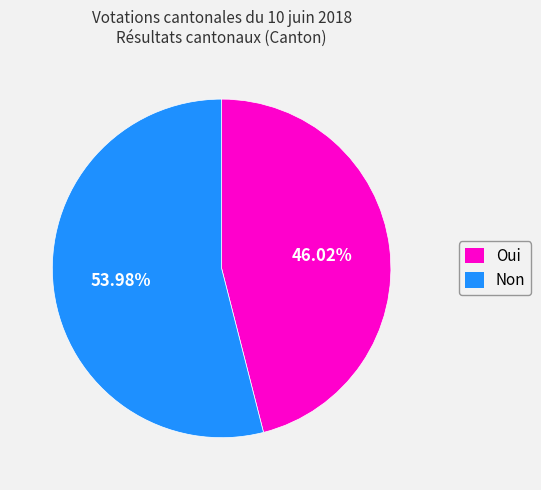

Approximately how many times larger is the value at Oui compared to Non?

0.9